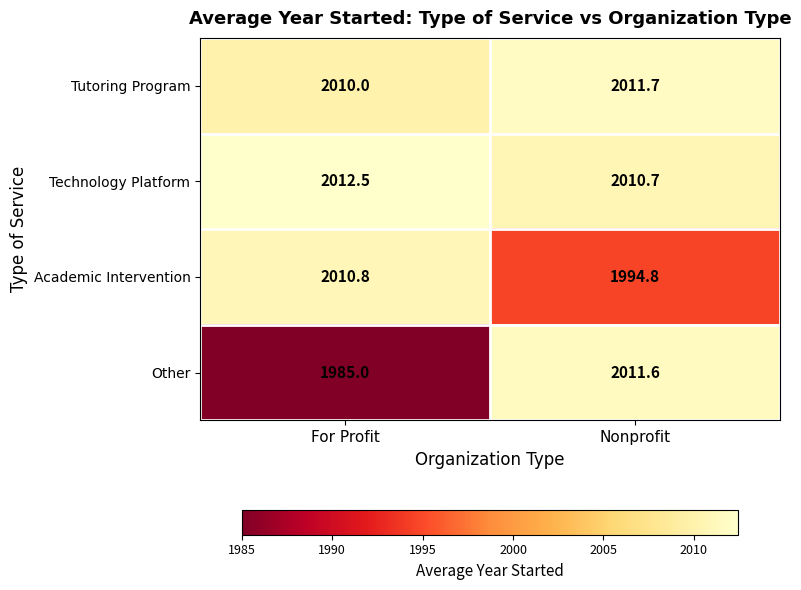

Reading left to right, transcribe all the data shown in this chart.

Tutoring Program: 2010.0	2011.7
Technology Platform: 2012.5	2010.7
Academic Intervention: 2010.8	1994.8
Other: 1985.0	2011.6